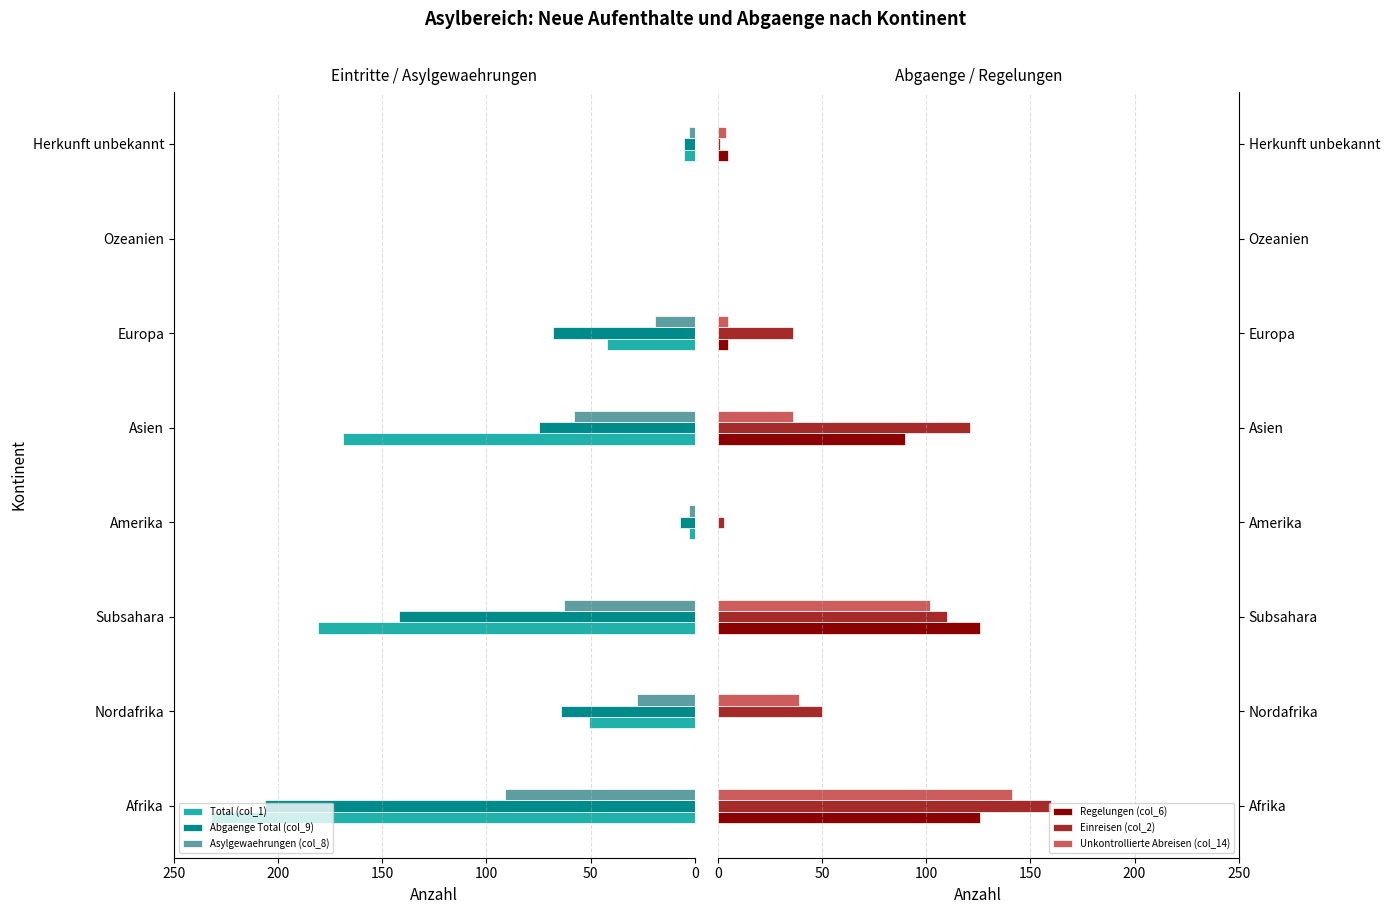

What is the average value of the Einreisen (col_2) series?

60